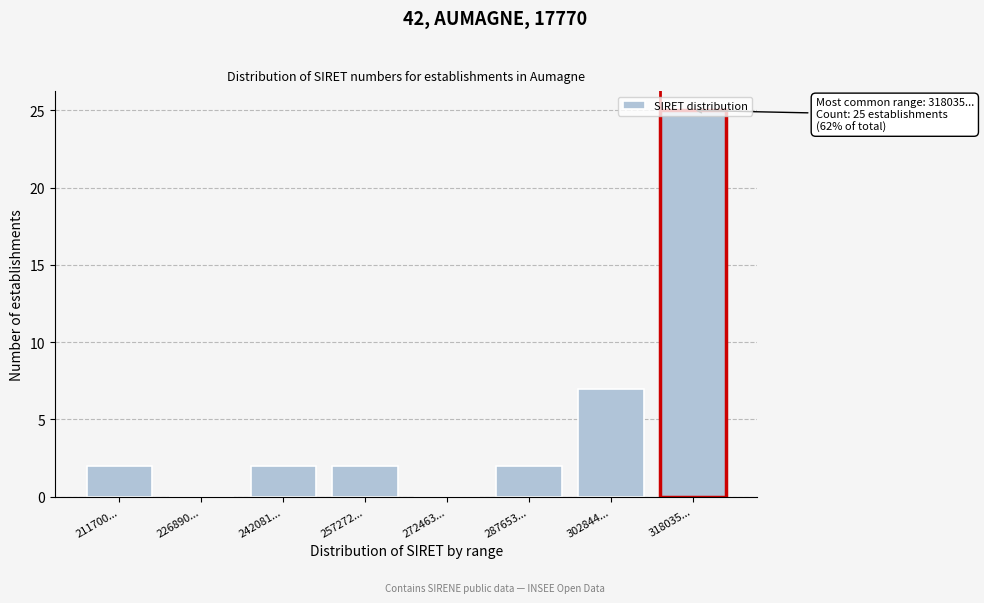

Between 272463... and 242081..., which is larger?

242081...